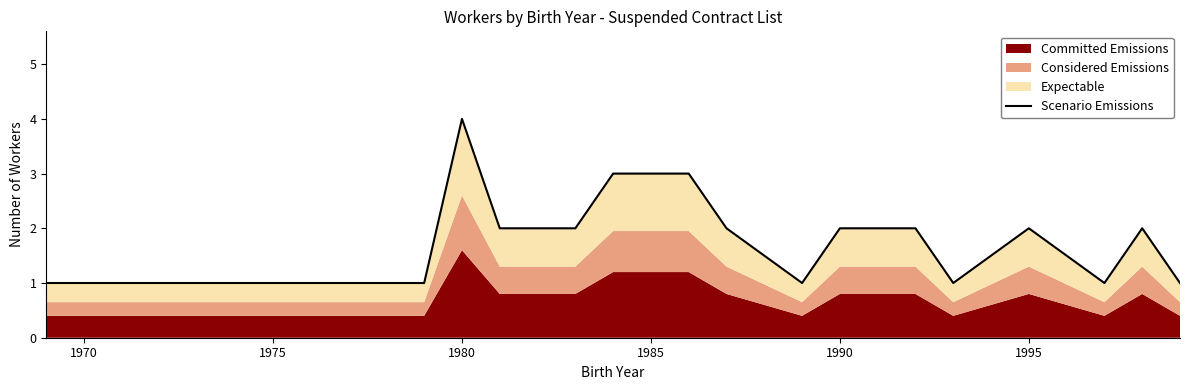

What is the average value?

2